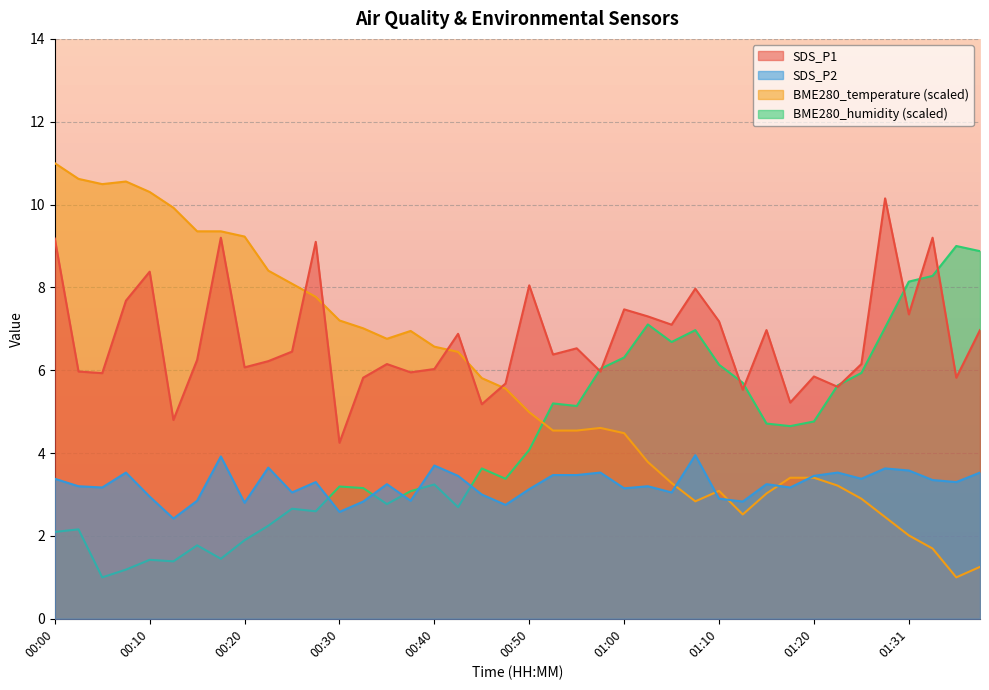

At 00:20, list the series in order from smallest to largest.

BME280_humidity (scaled), SDS_P2, SDS_P1, BME280_temperature (scaled)